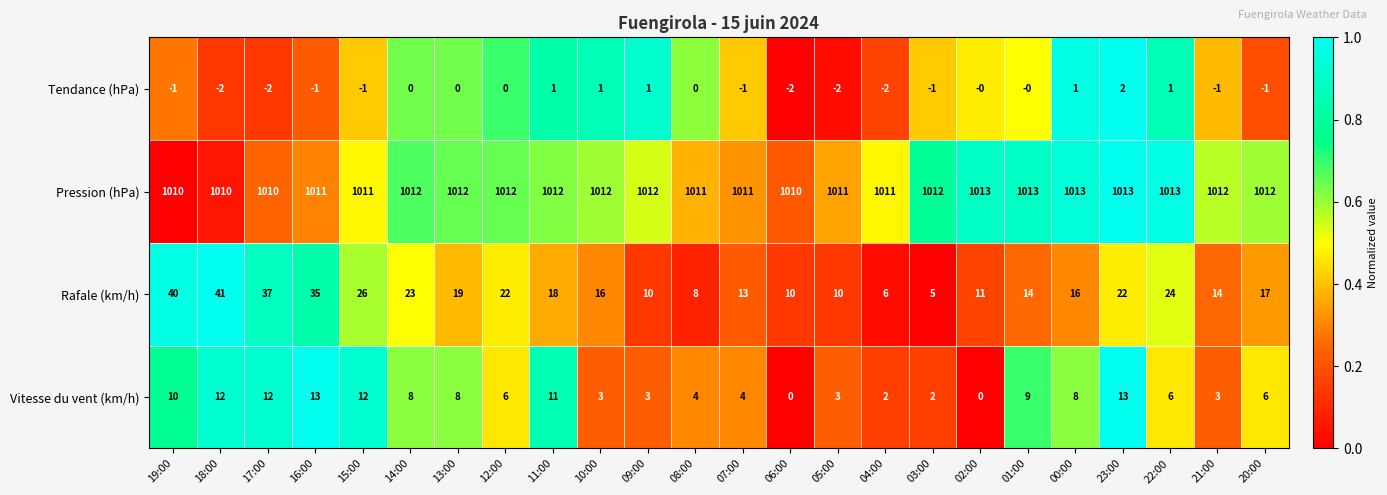

What is the average value of the Rafale (km/h) series?

19